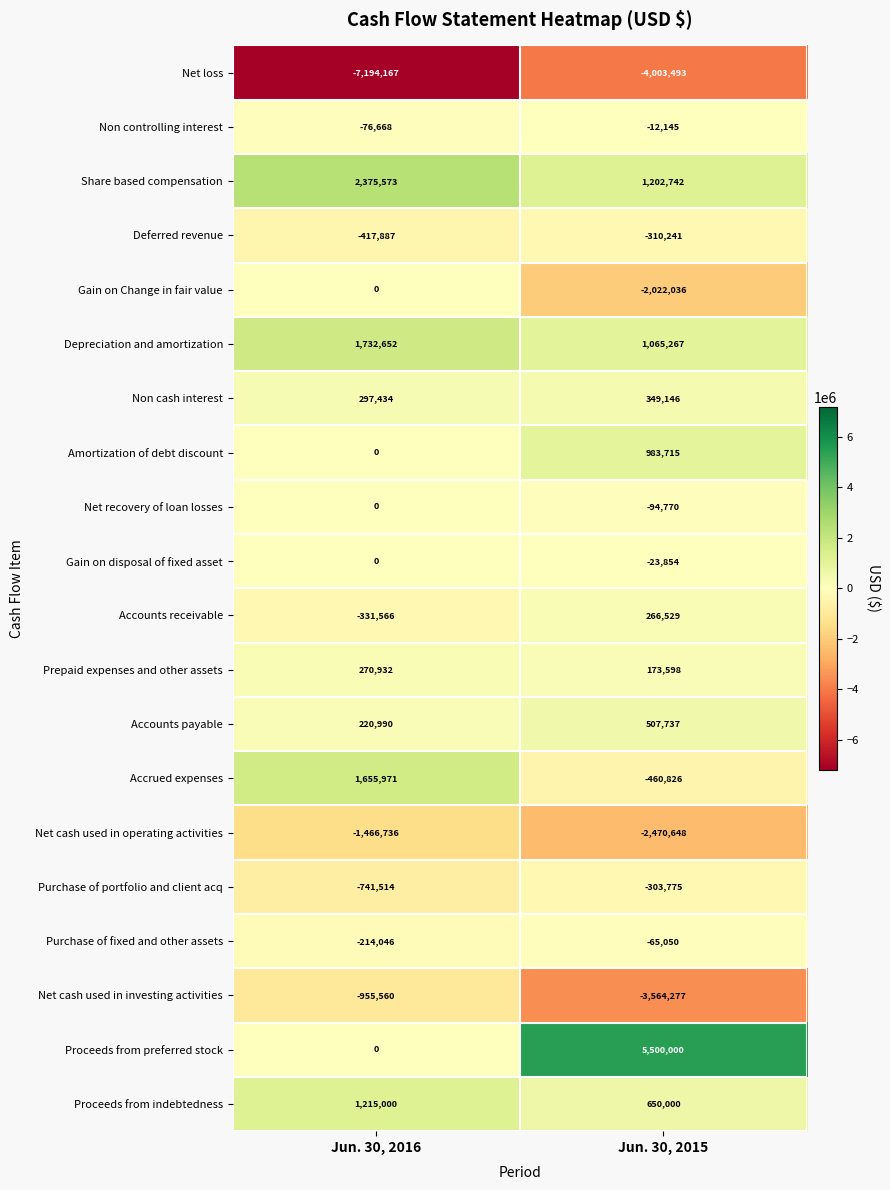

What is the difference between the highest and lowest values at Jun. 30, 2015?

9503493